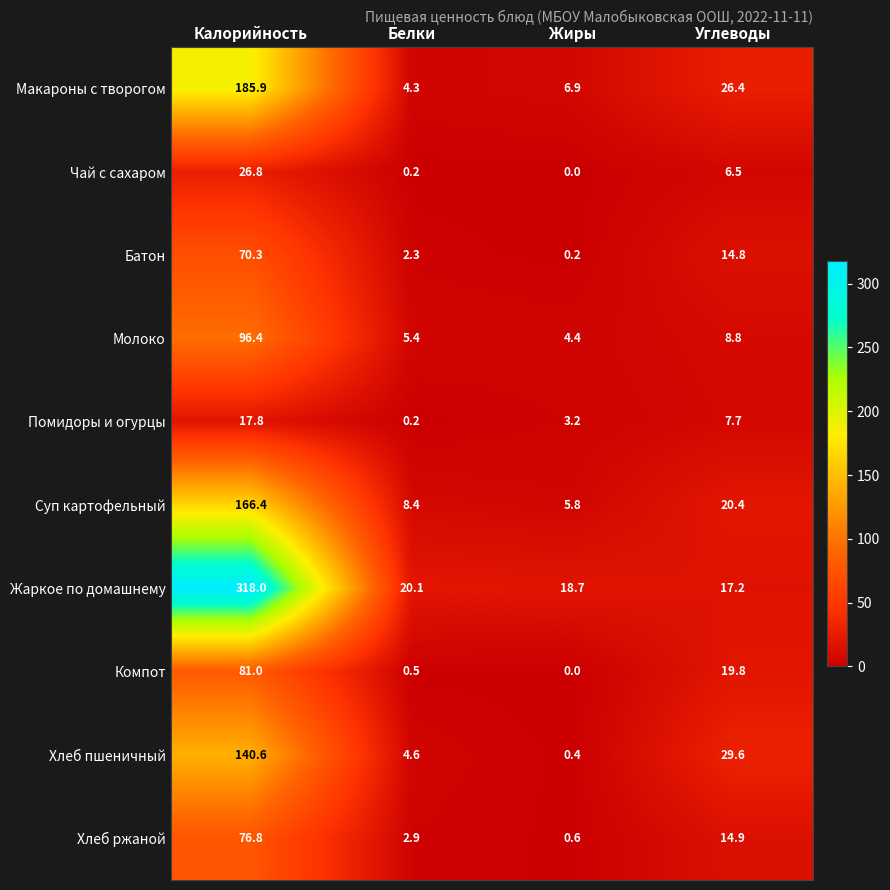

Rank the series by their maximum value, from lowest to highest.

Помидоры и огурцы, Чай с сахаром, Батон, Хлеб ржаной, Компот, Молоко, Хлеб пшеничный, Суп картофельный, Макароны с творогом, Жаркое по домашнему